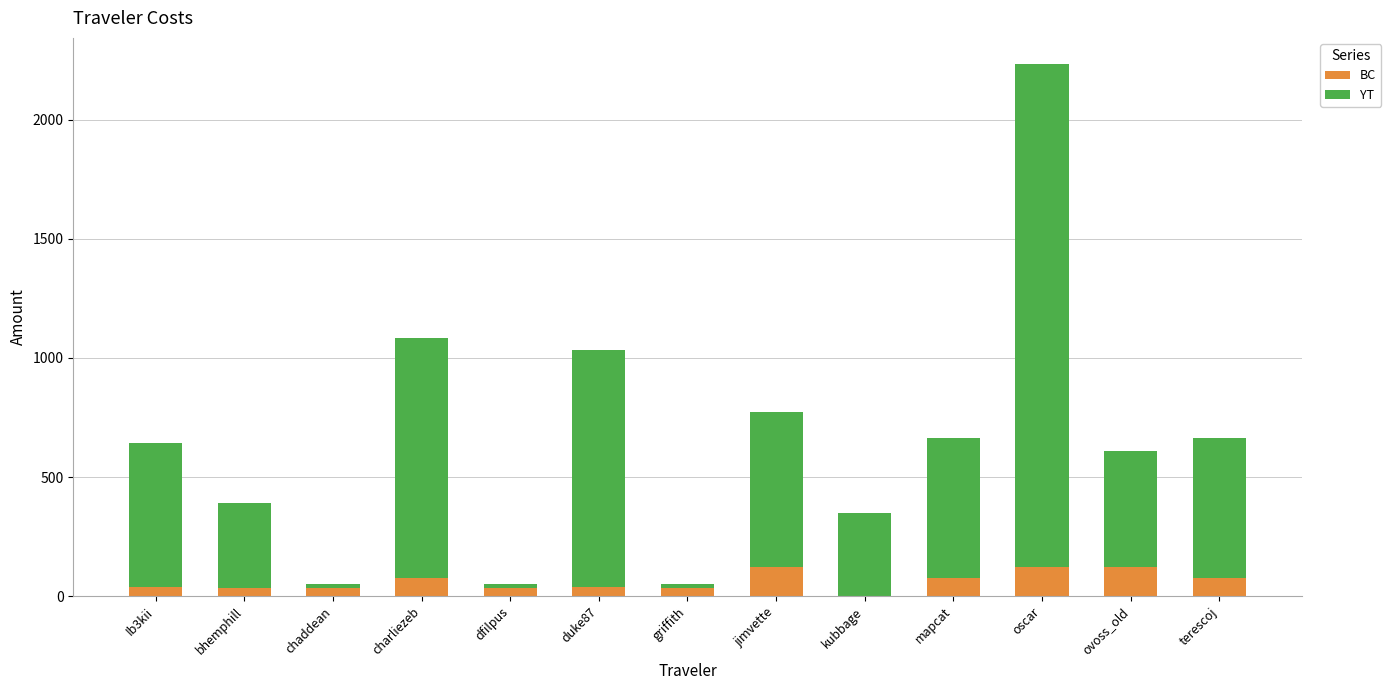

What is the total value across all series at kubbage?

348.9